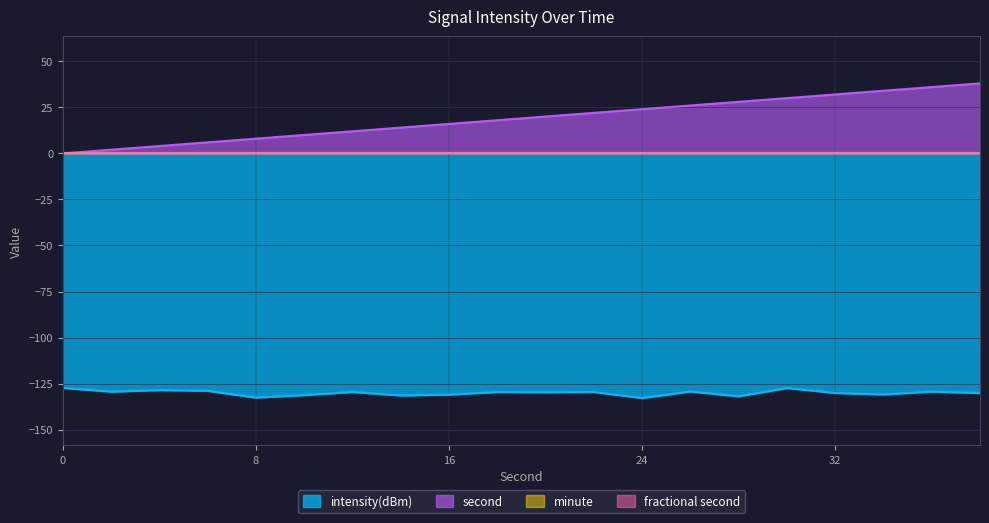

The value of second at 24 is 41.9. True or false?

False